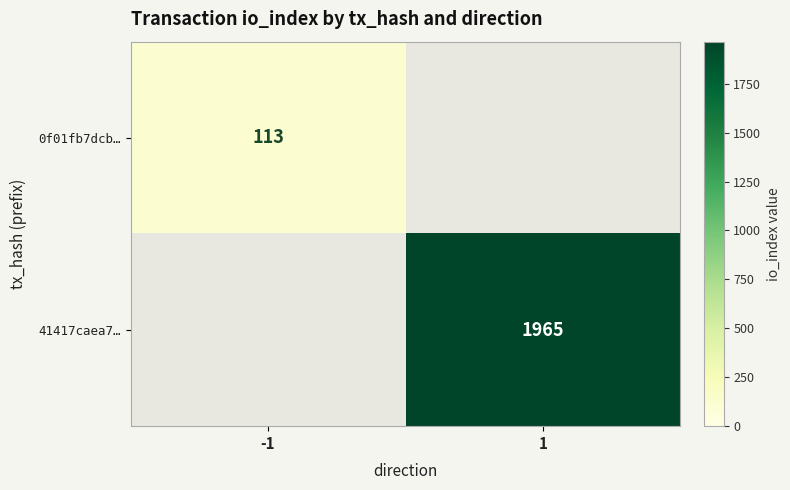

True or false: 0f01fb7dcb… has a value of 25 at -1.

False